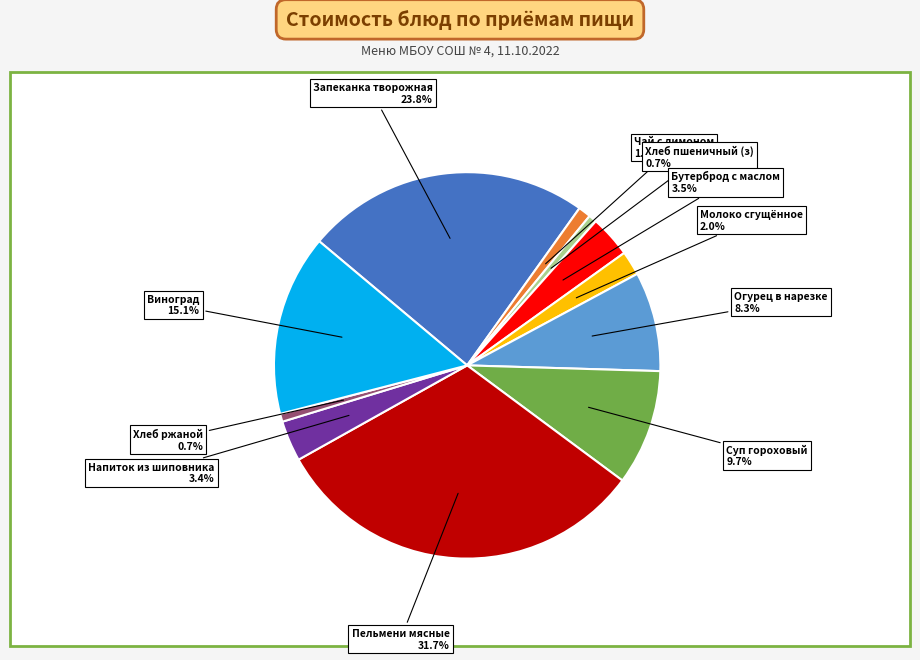

Is there a majority slice in this chart?

No